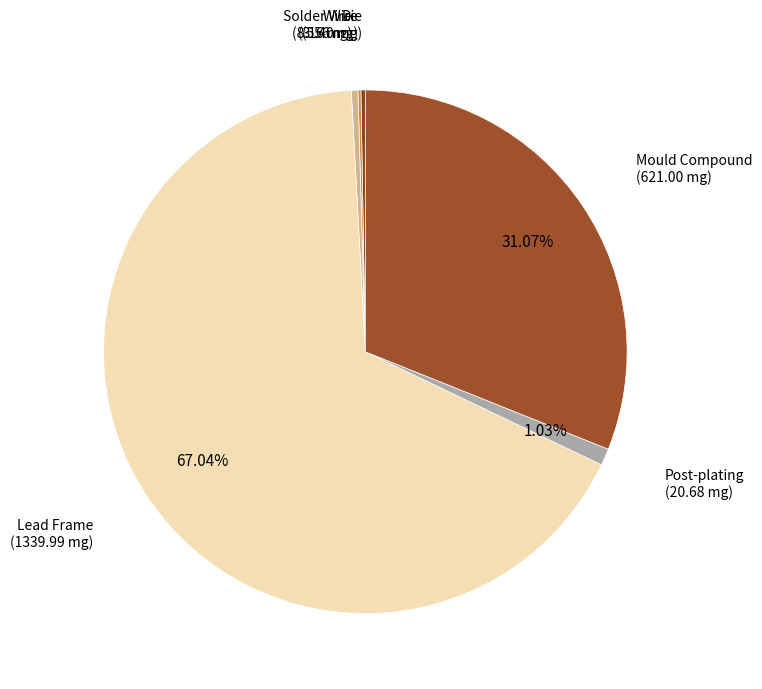

Which slice is the largest?

Lead Frame